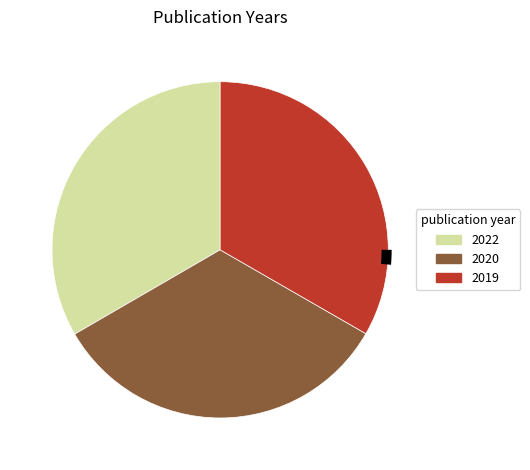

What percentage is the 2019 slice, to the nearest percent?

33%